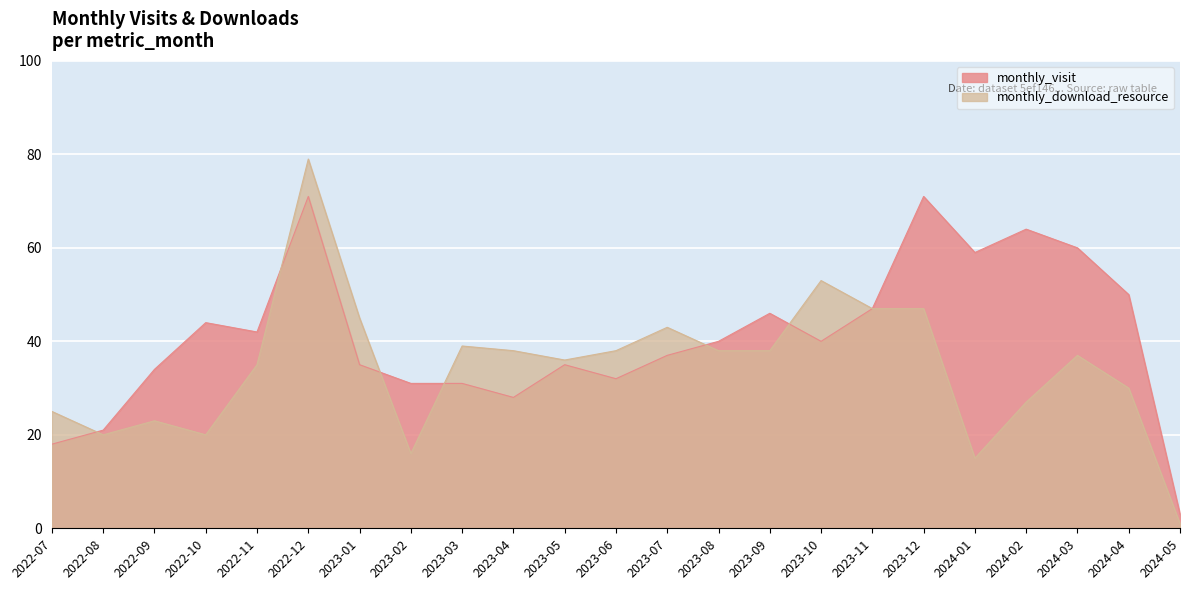

Read the monthly_download_resource value at 2022-08.

20